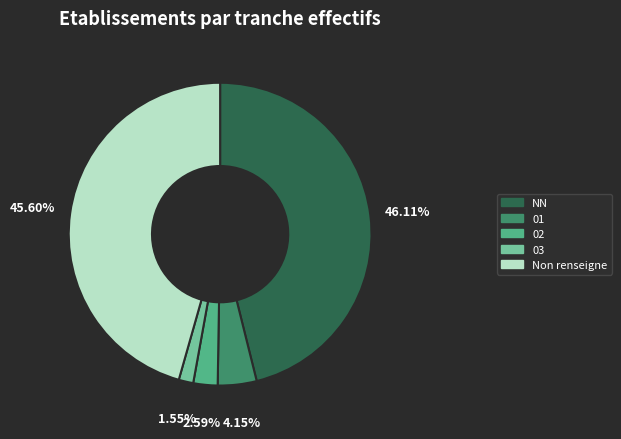

Is there a majority slice in this chart?

No